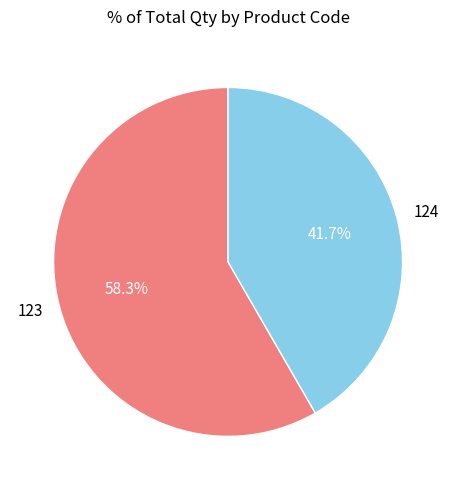

Is there any slice that represents more than half of the pie?

Yes